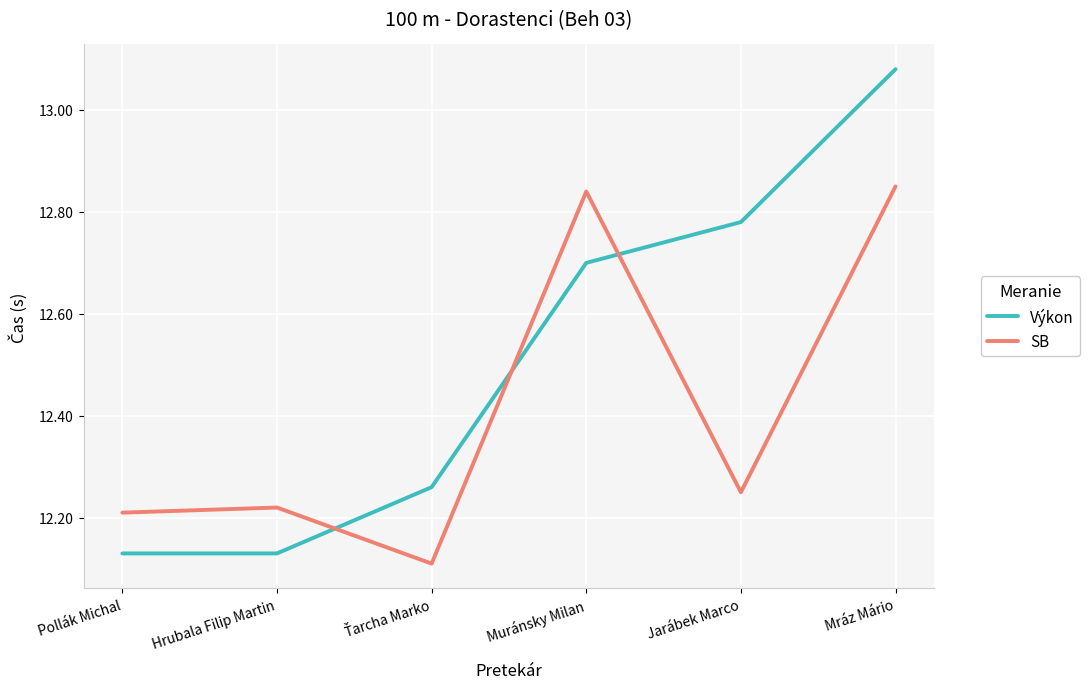

Which label corresponds to the largest value in the chart?

Mráz Mário